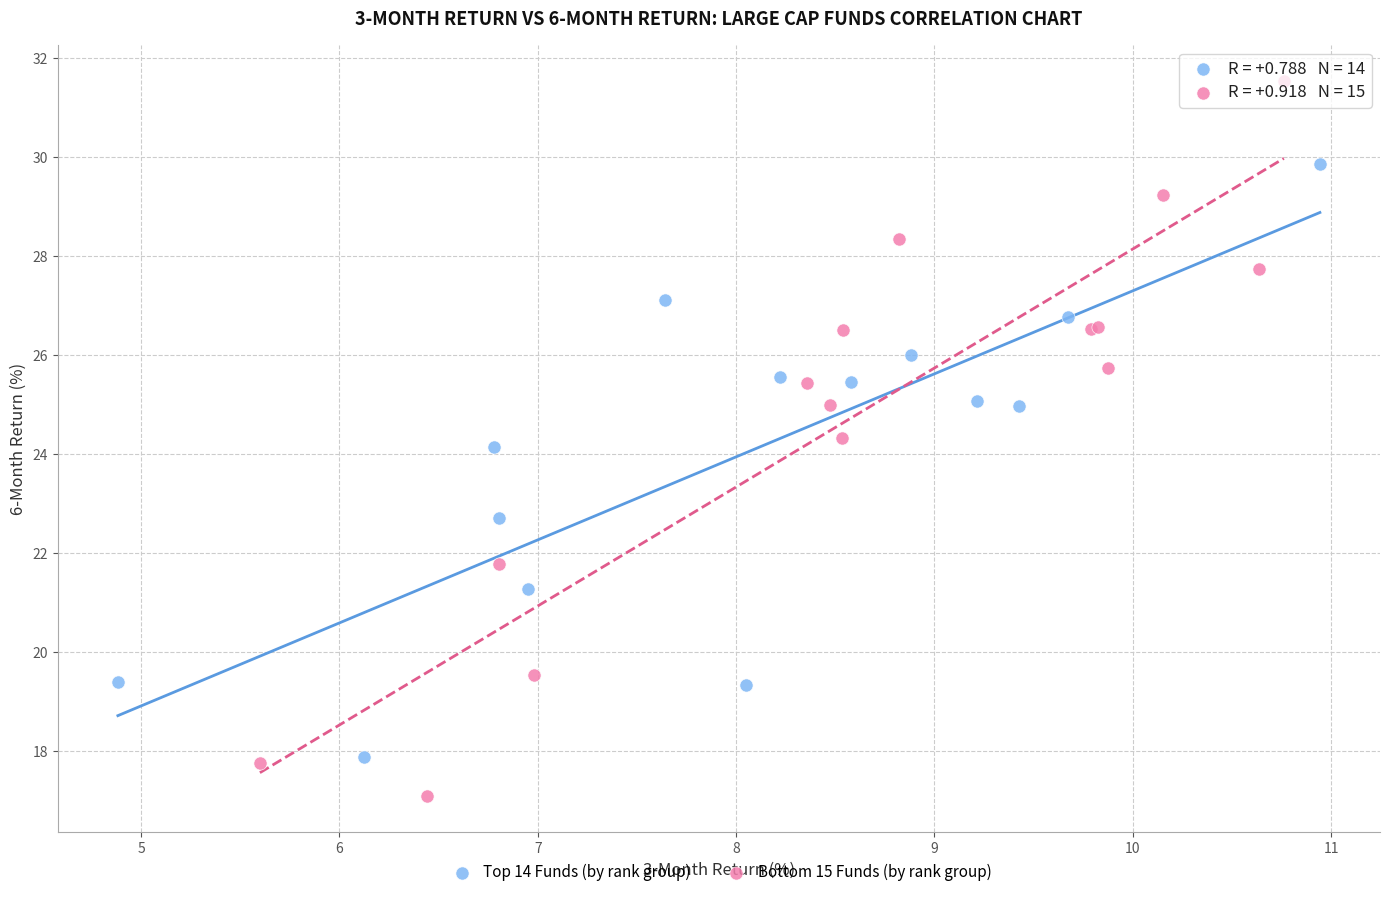

Which series has the widest spread of Y values?

Bottom 15 Funds (by rank group)